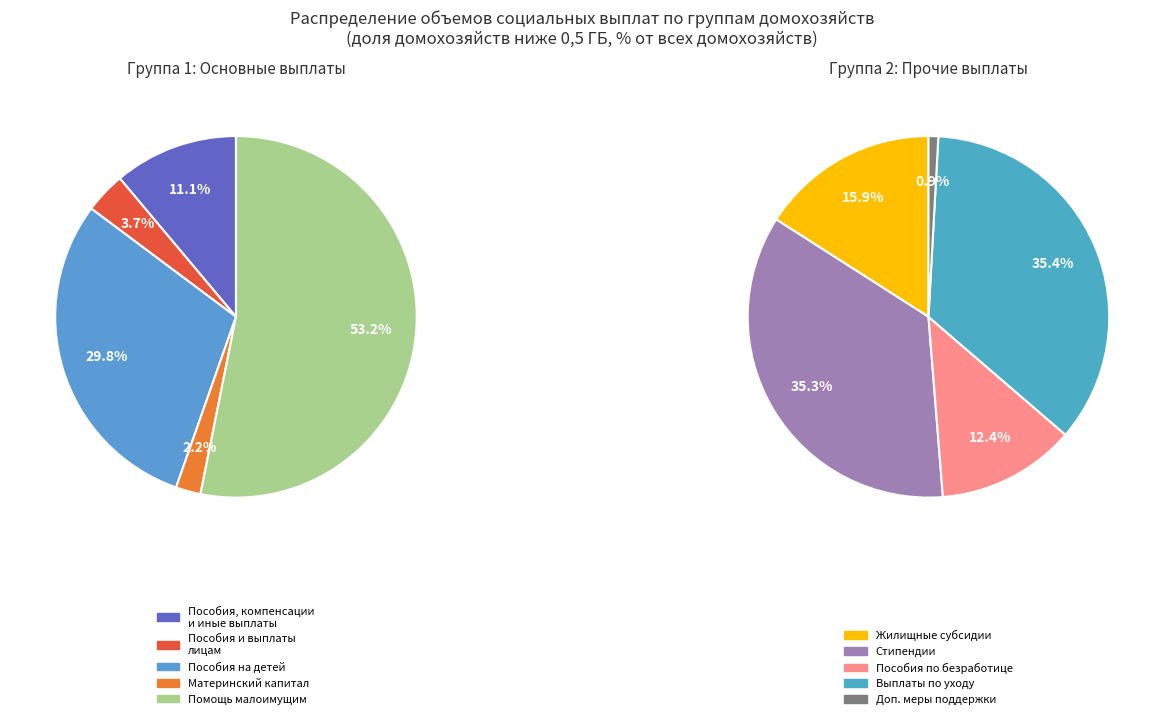

Is it true that Выплаты по уходу за другими лицами is 23% of the pie?

False